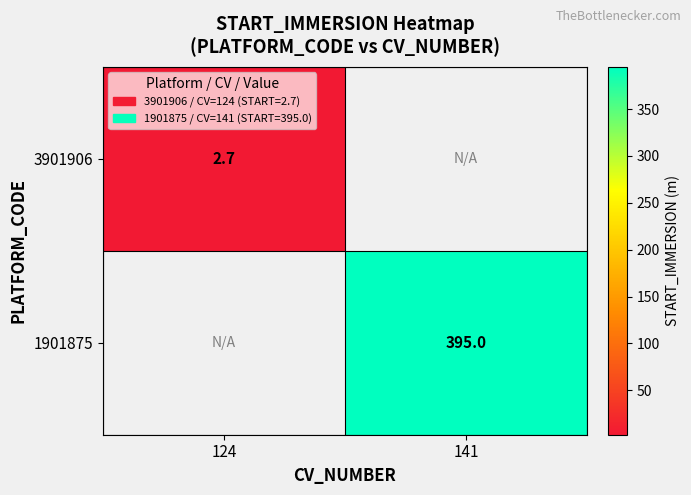

Is it true that 1901875 equals 395.0 at 141?

True